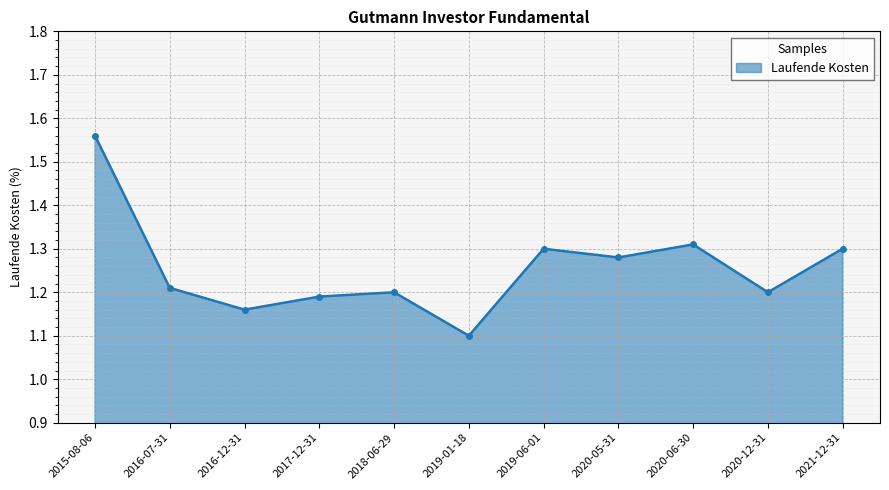

What is the sum of all values?

13.8